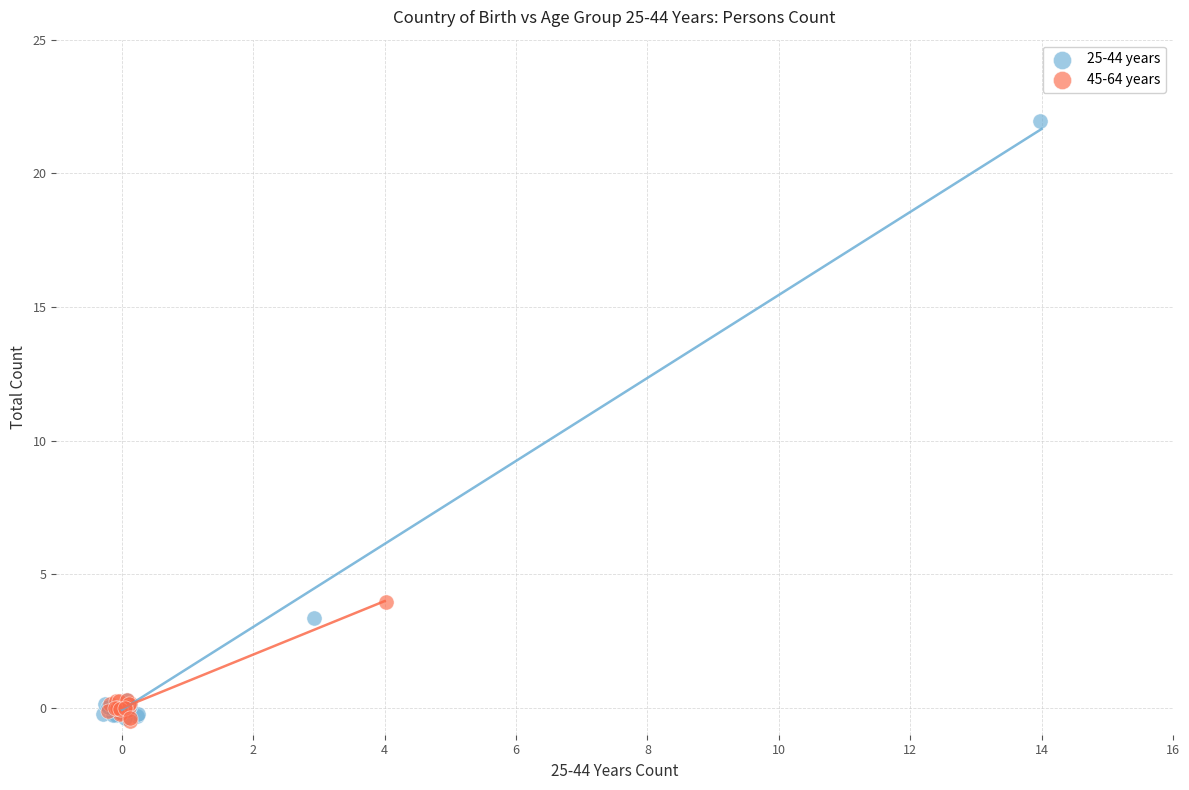

Which series reaches the maximum Y coordinate?

25-44 years